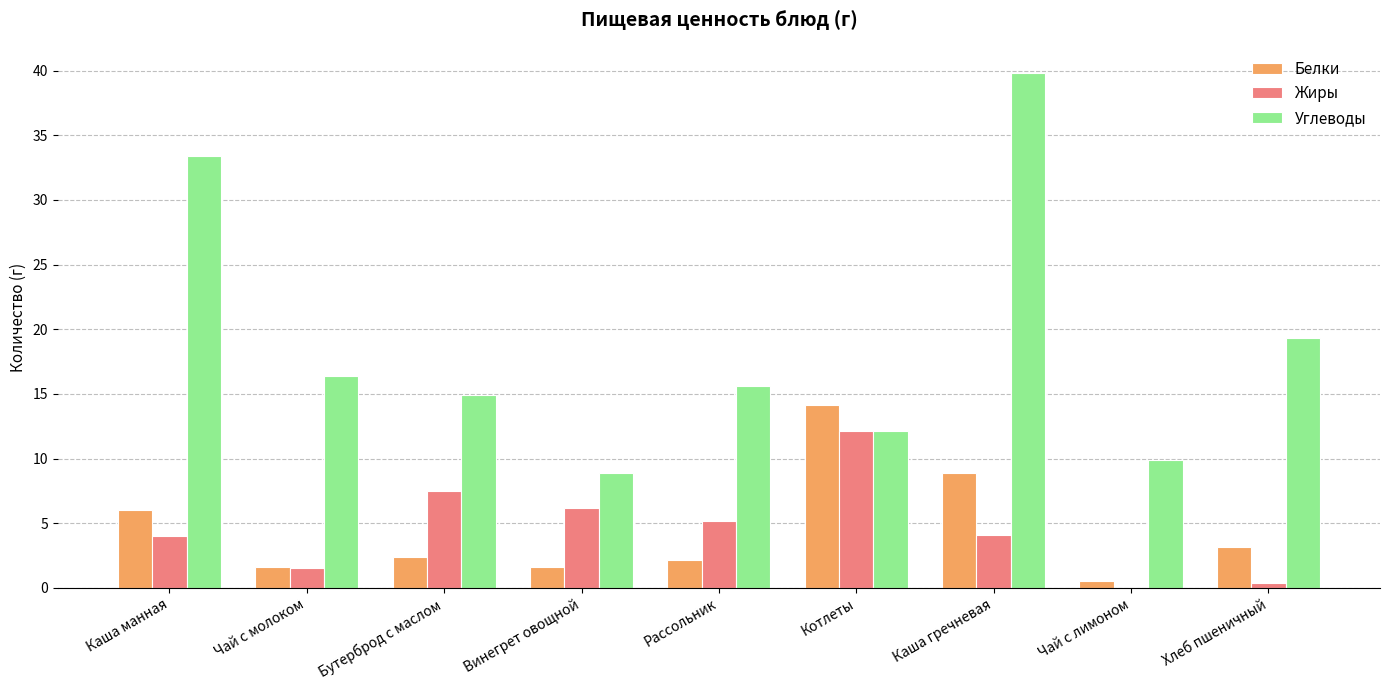

At which label does Углеводы reach its peak?

Каша гречневая